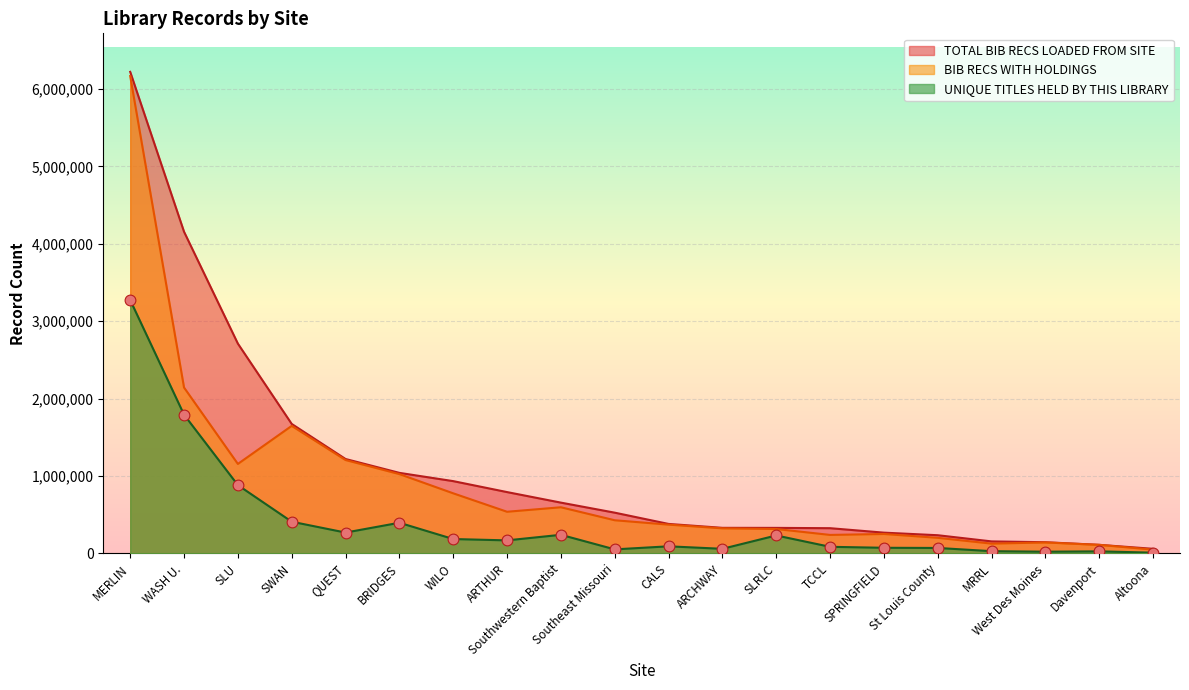

What is the total value across all series at QUEST?

2696050